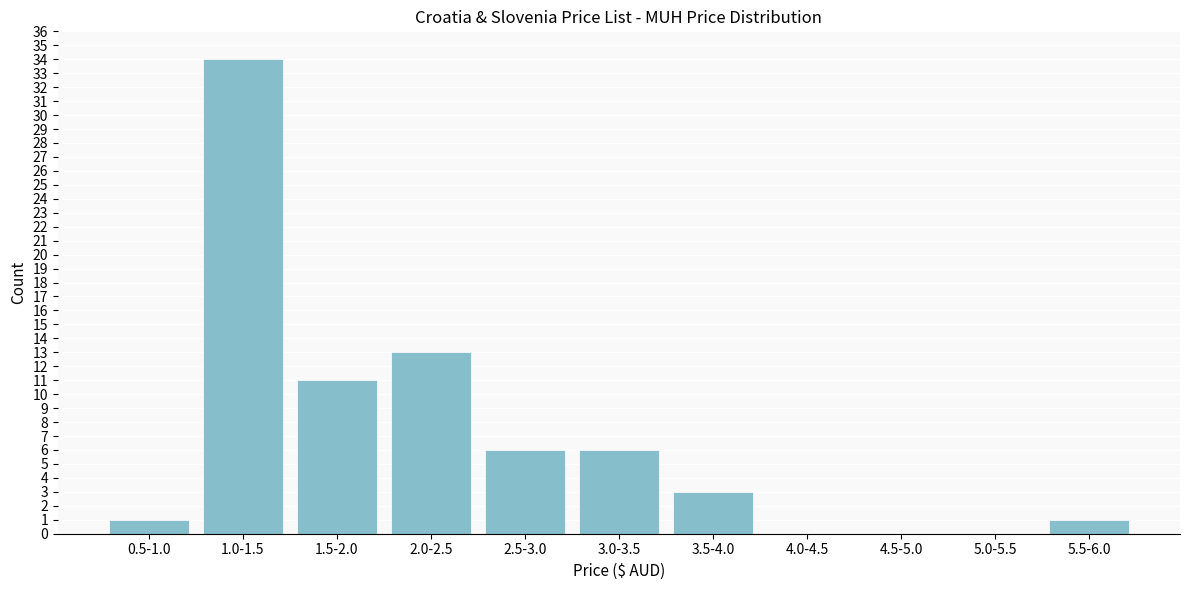

Reading right to left, list all the values displayed in this chart.

5.5-6.0=1	5.0-5.5=0	4.5-5.0=0	4.0-4.5=0	3.5-4.0=3	3.0-3.5=6	2.5-3.0=6	2.0-2.5=13	1.5-2.0=11	1.0-1.5=34	0.5-1.0=1